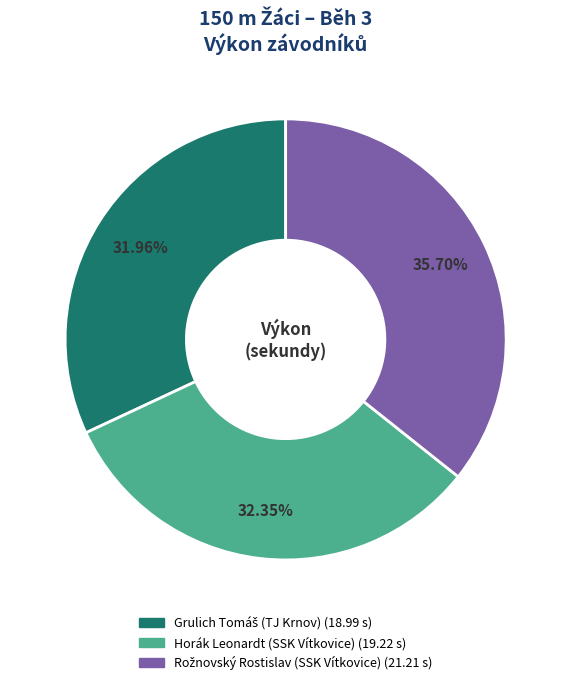

Is Horák Leonardt (SSK Vítkovice) the majority of the pie?

No